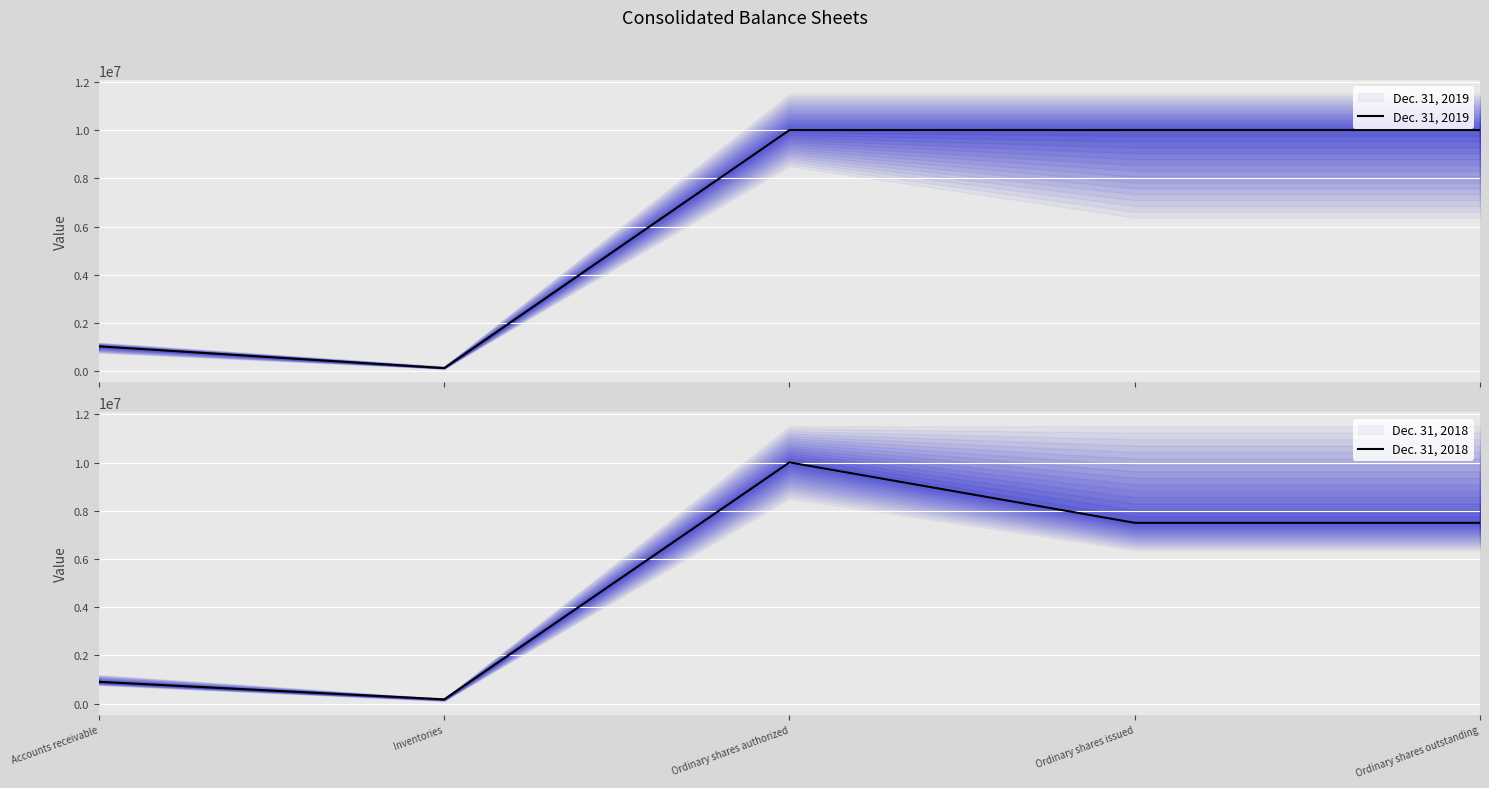

List the series in order of their peak value, lowest first.

Dec. 31, 2019, Dec. 31, 2018